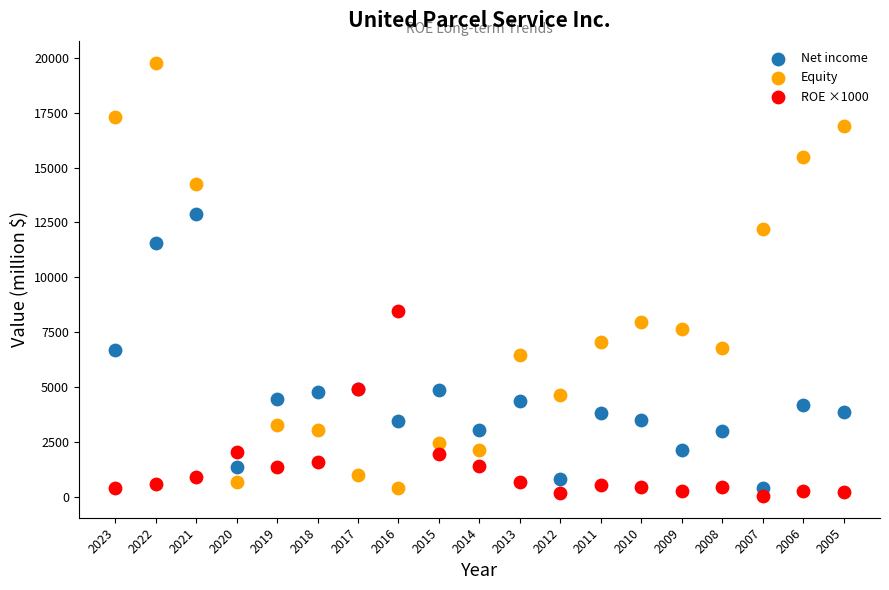

What are all the series names shown in the legend?

Net income, Equity, ROE ×1000